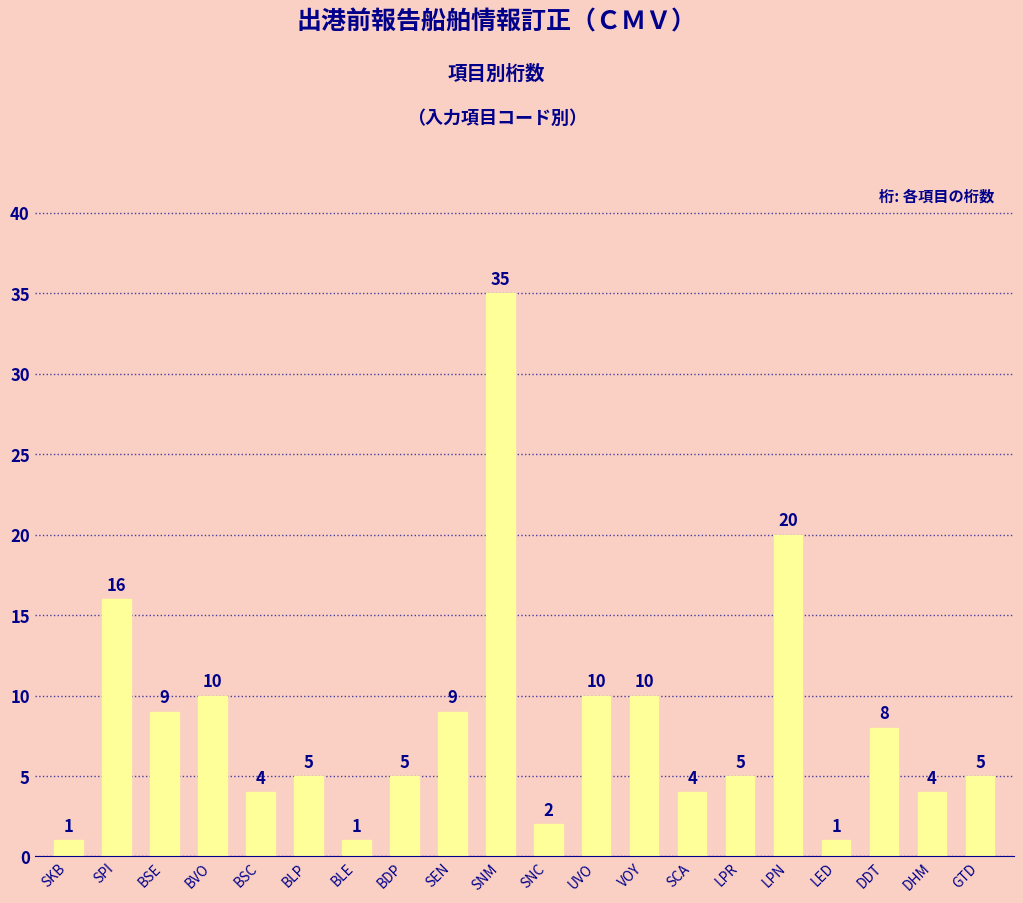

What is the minimum value shown in the chart?

1